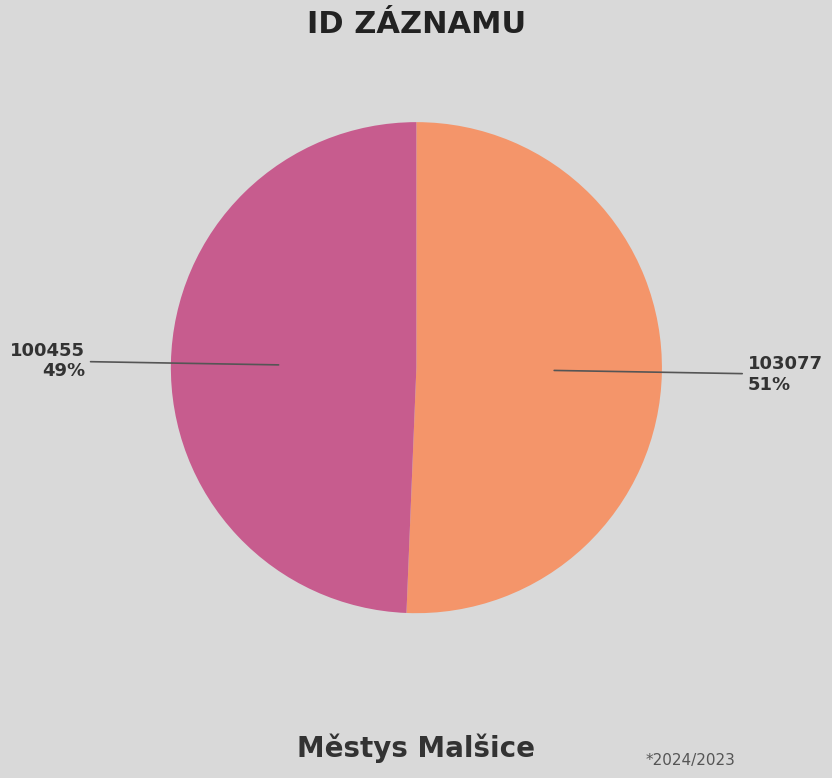

What percentage is the 100455 slice, to the nearest percent?

49%